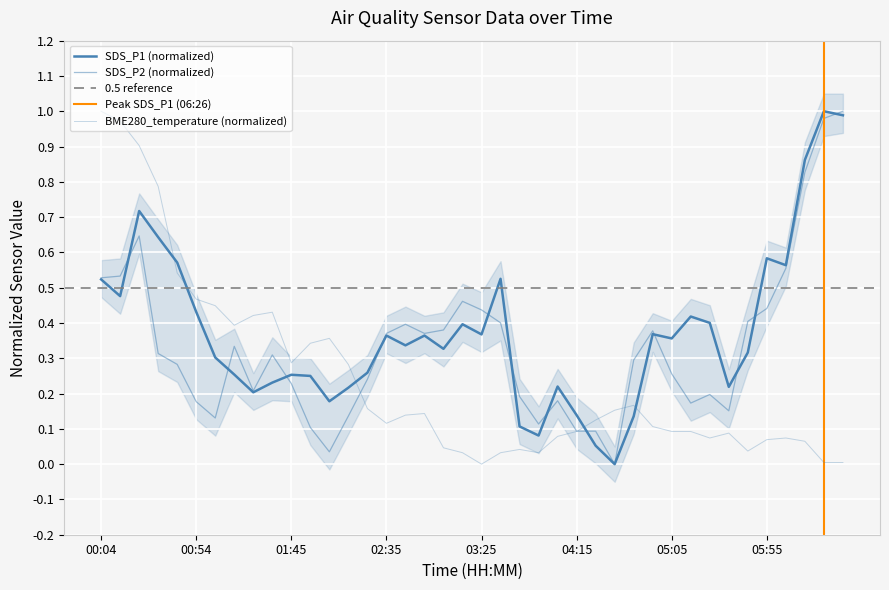

Between 03:15 and 00:54, which is larger?

00:54